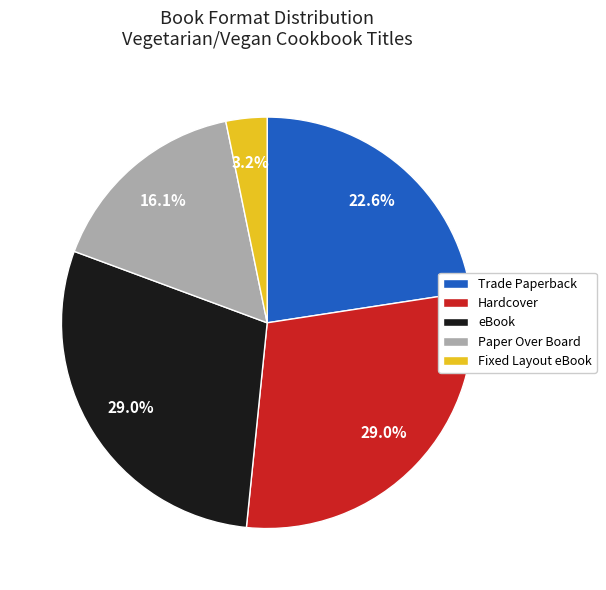

To the nearest percent, what is the combined percentage of Hardcover and Paper Over Board?

45%